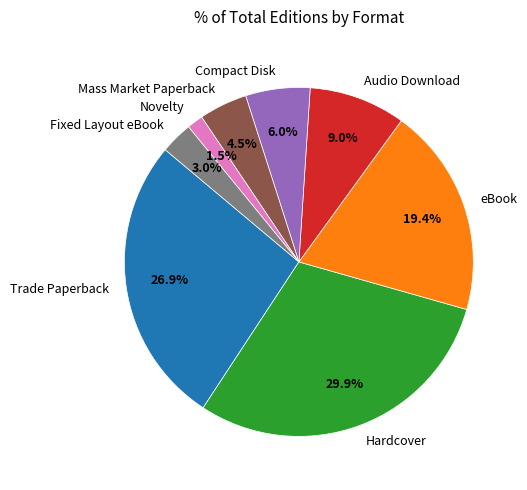

Is there any slice that represents more than half of the pie?

No